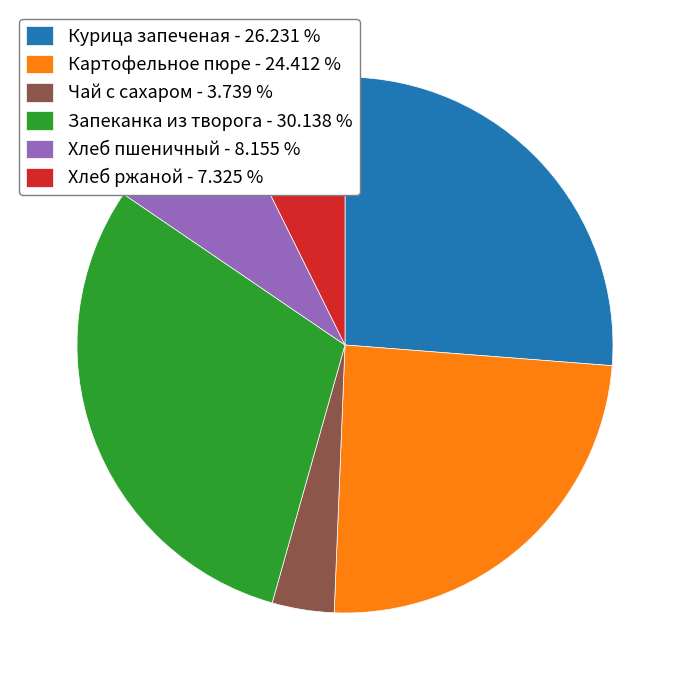

Between Хлеб пшеничный - 8.155 % and Чай с сахаром - 3.739 %, which is larger?

Хлеб пшеничный - 8.155 %